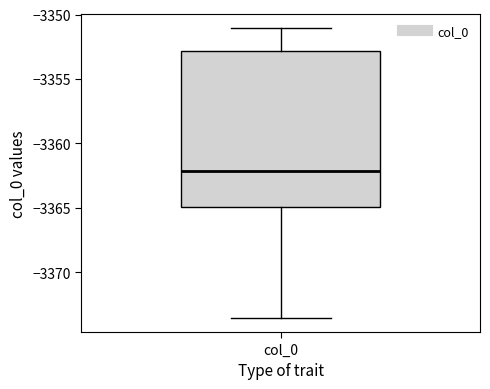

Transcribe this box plot: give where the median line is, the range the box spans, and where the two whiskers end, as read against the y-axis. The values are not printed on the chart, so give them approximately, as read against the axis.

median -3362.0, box -3365.0 to -3353.0, whiskers -3373.5 to -3351.0